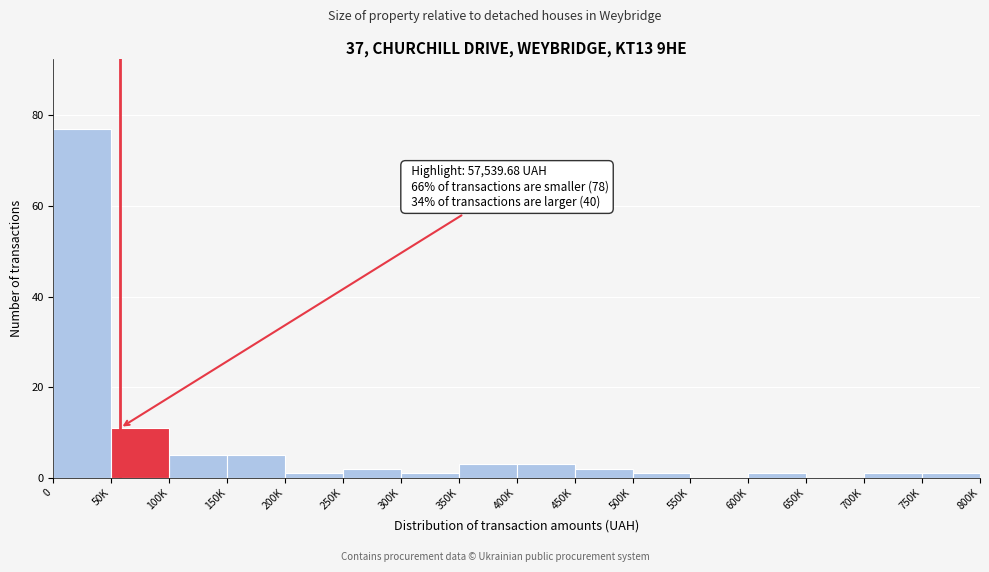

Reading right to left, what are all the values shown in this chart?

750K=1	700K=1	650K=0	600K=1	550K=0	500K=1	450K=2	400K=3	350K=3	300K=1	250K=2	200K=1	150K=5	100K=5	50K=11	0=77